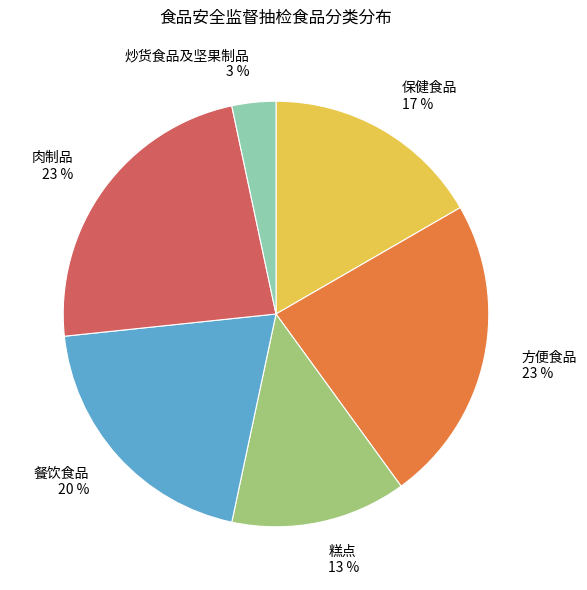

To the nearest percent, what portion does 糕点 represent?

13%